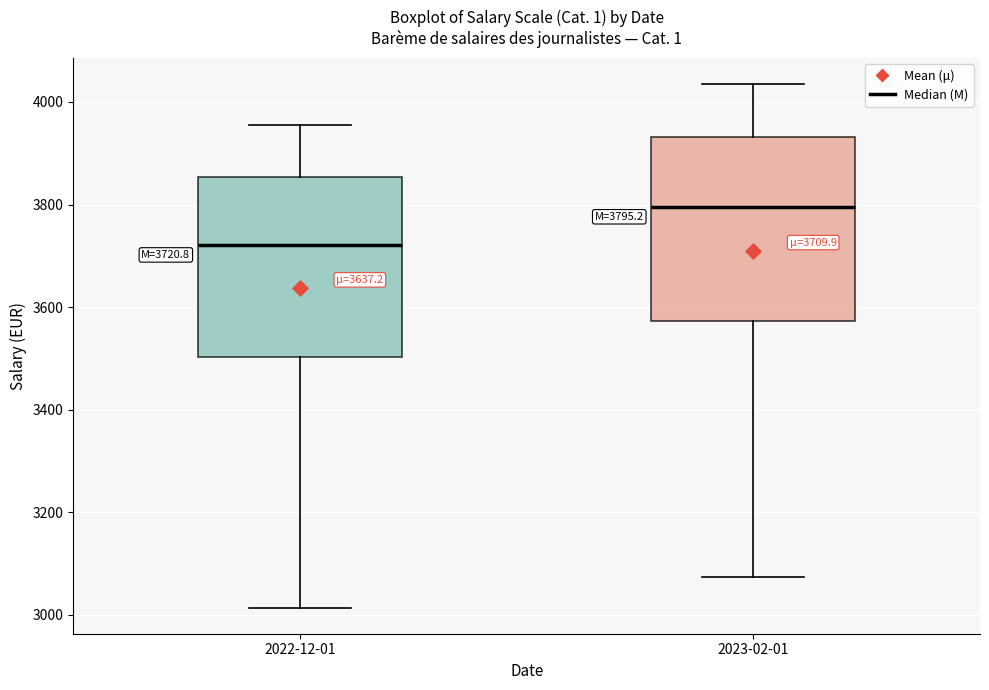

Which box has the lowest median line?

2022-12-01